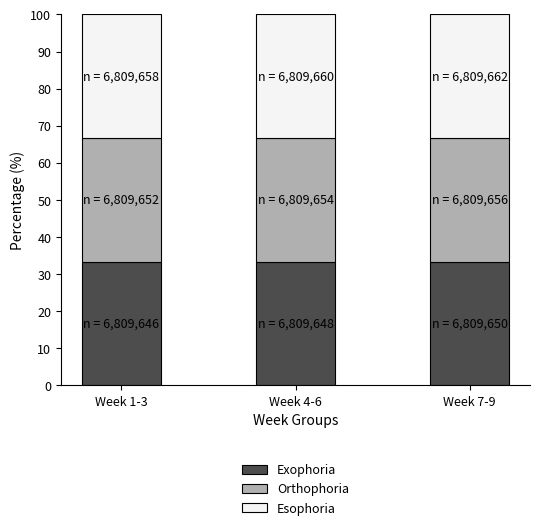

What is the highest value of the Exophoria series?

33.3